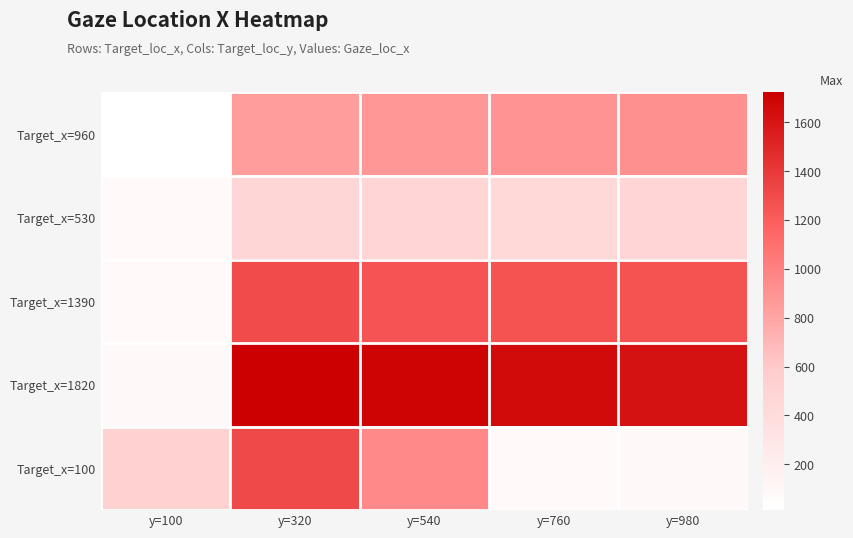

Reading right to left, extract all data points from this chart.

Target_x=960: y=980=914.7	y=760=898.1	y=540=873.8	y=320=847.5	y=100=12.1
Target_x=530: y=980=485.8	y=760=449.5	y=540=473.5	y=320=471.0	y=100=83.3
Target_x=1390: y=980=1257.6	y=760=1259.0	y=540=1252.1	y=320=1298.5	y=100=81.8
Target_x=1820: y=980=1620.4	y=760=1656.2	y=540=1692.3	y=320=1721.7	y=100=89.9
Target_x=100: y=980=89.9	y=760=73.7	y=540=960.0	y=320=1311.3	y=100=516.0